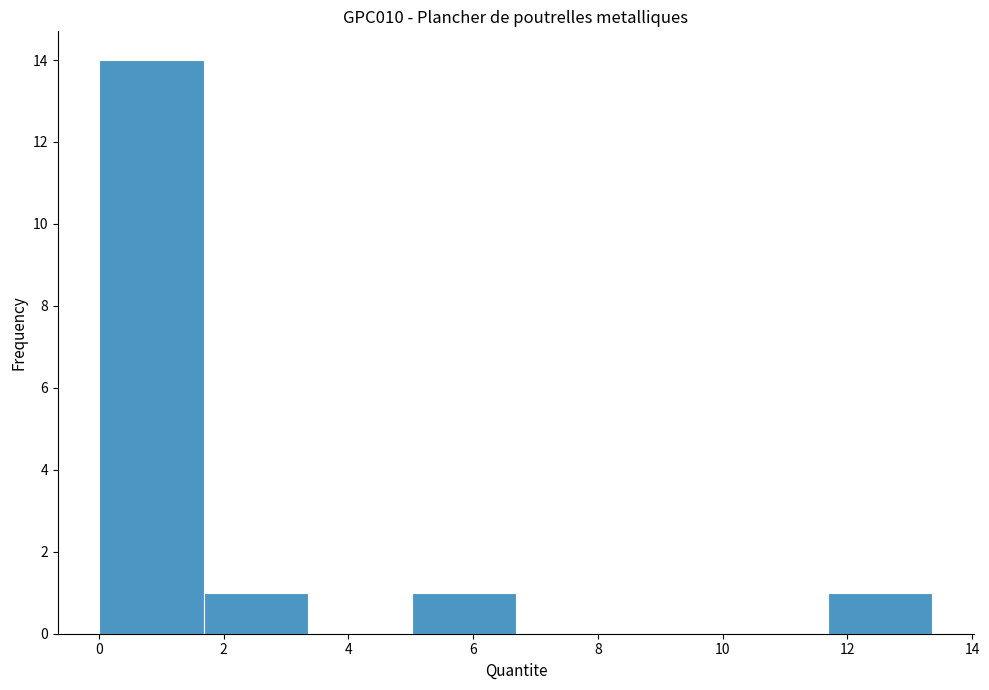

How tall is the bar that spans 11.6 to 13.4 on the x-axis? Neither the bar edges nor the heights are printed on the chart, so give them approximately, as read against the axes.

1